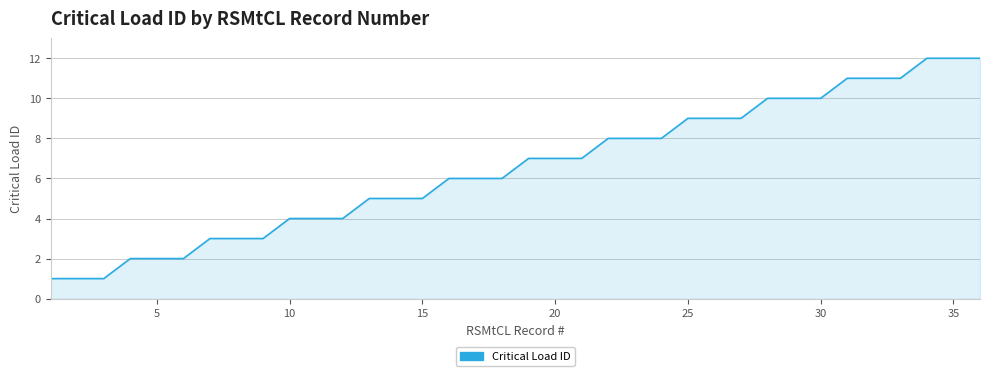

Is it true that the value at 30 is 10?

True